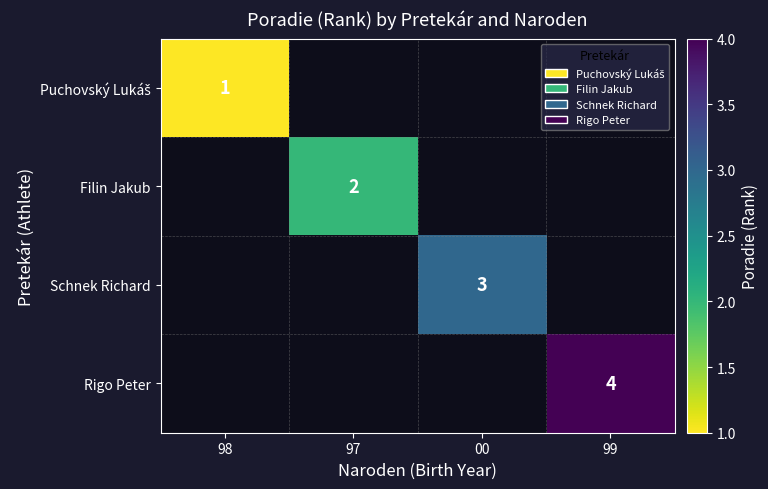

At how many categories does at least one series exceed 2?

2